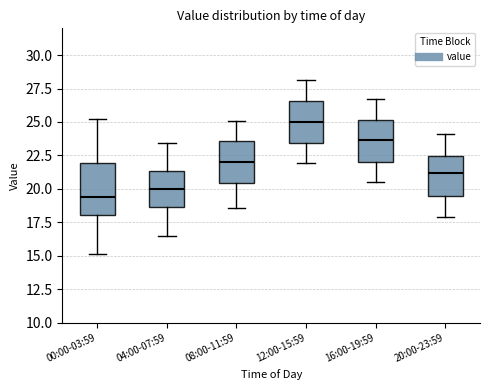

Where is the upper edge of the box for 00:00-03:59 on the y-axis? The values are not printed on the chart, so give them approximately, as read against the axis.

22.0